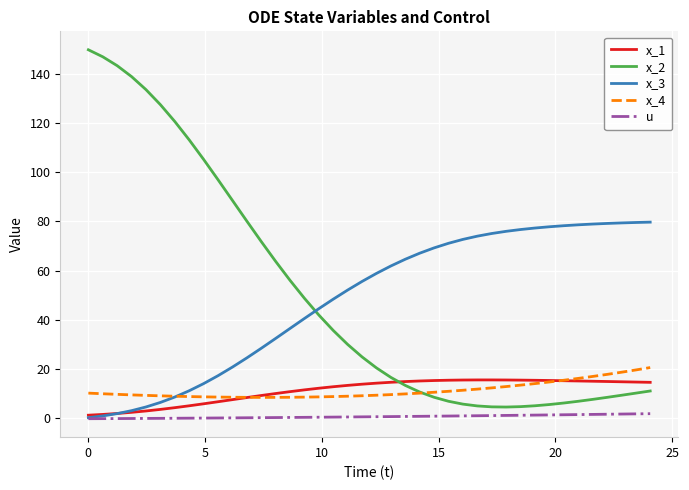

Which series has the largest range (max minus min)?

x_2